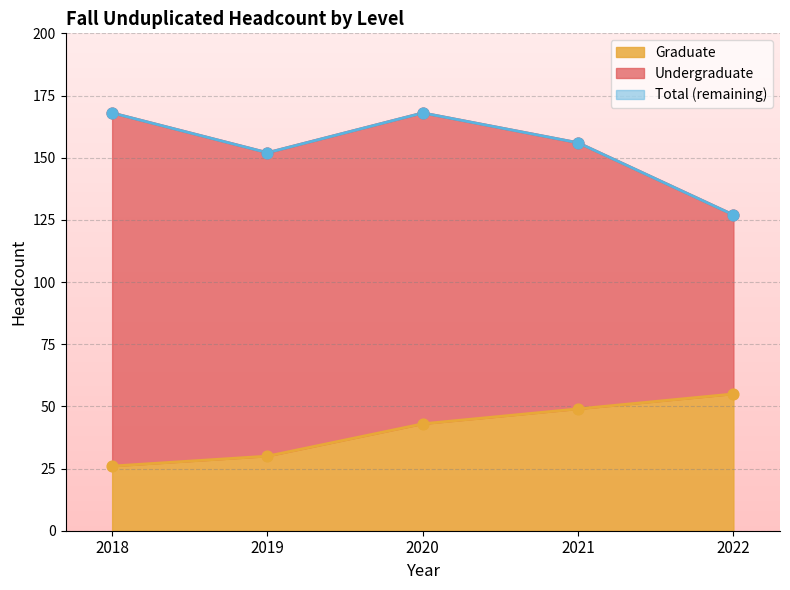

Which series has the widest spread of Y values?

Total